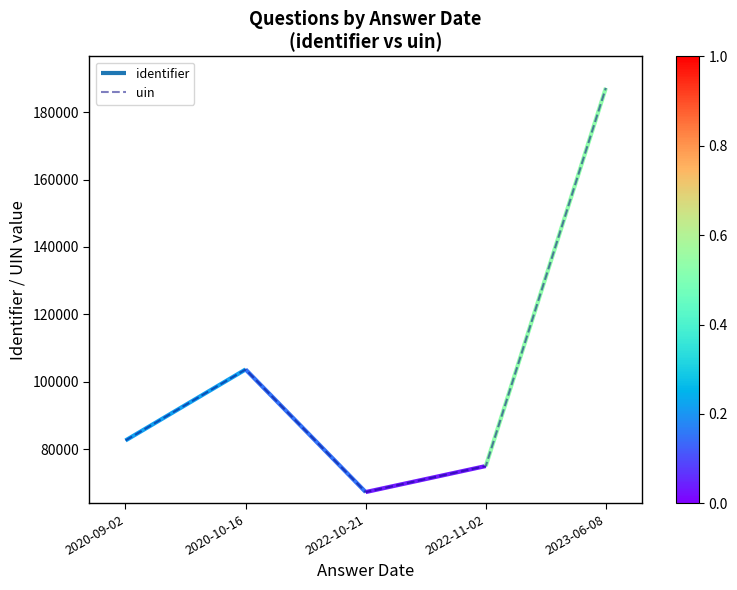

What is the difference between the values at 2020-09-02 and 2022-11-02?

7591.0